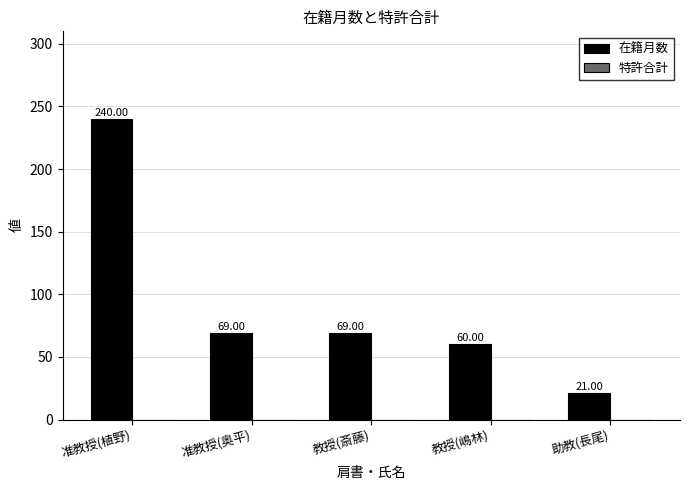

Which label corresponds to the smallest value in the chart?

助教(長尾)